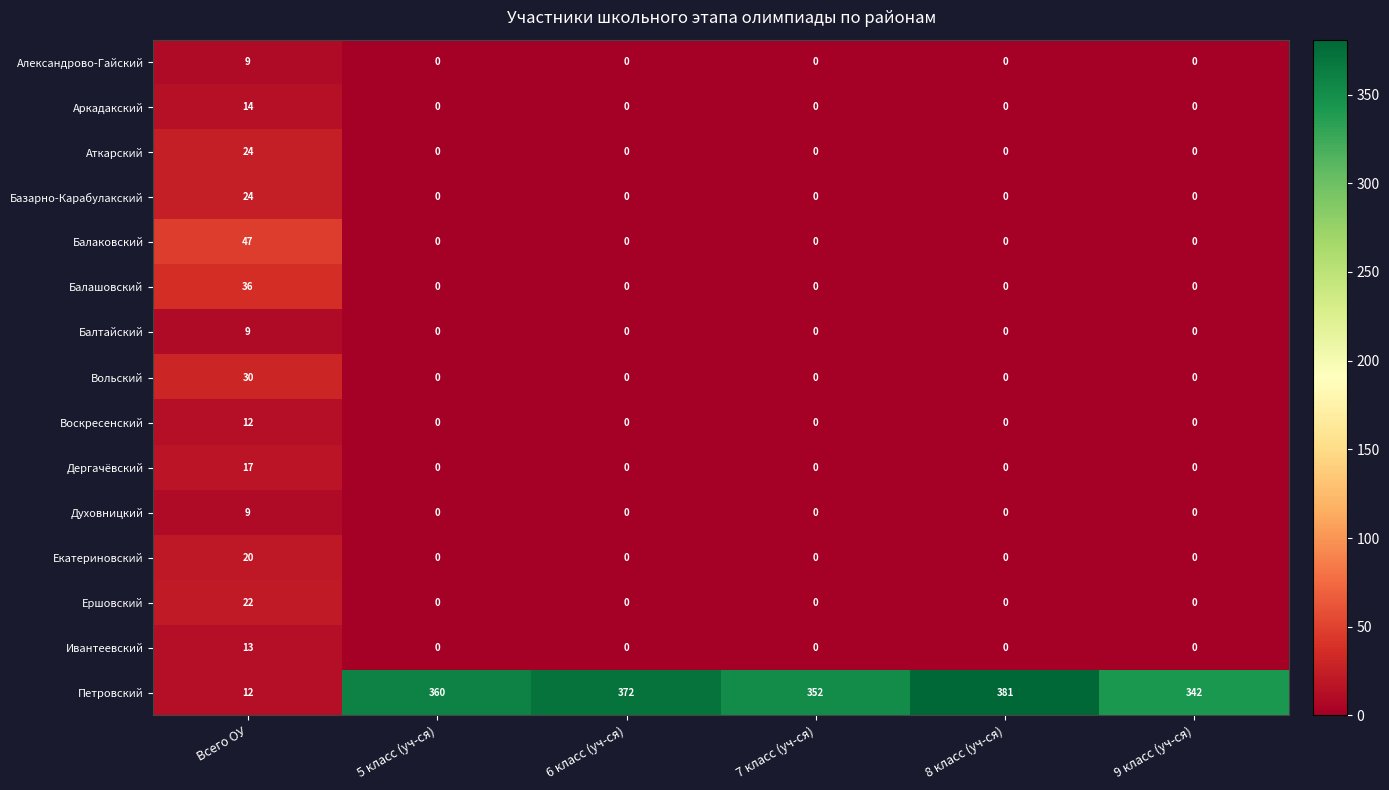

What is the difference between the highest and lowest values at 9 класс (уч-ся)?

342